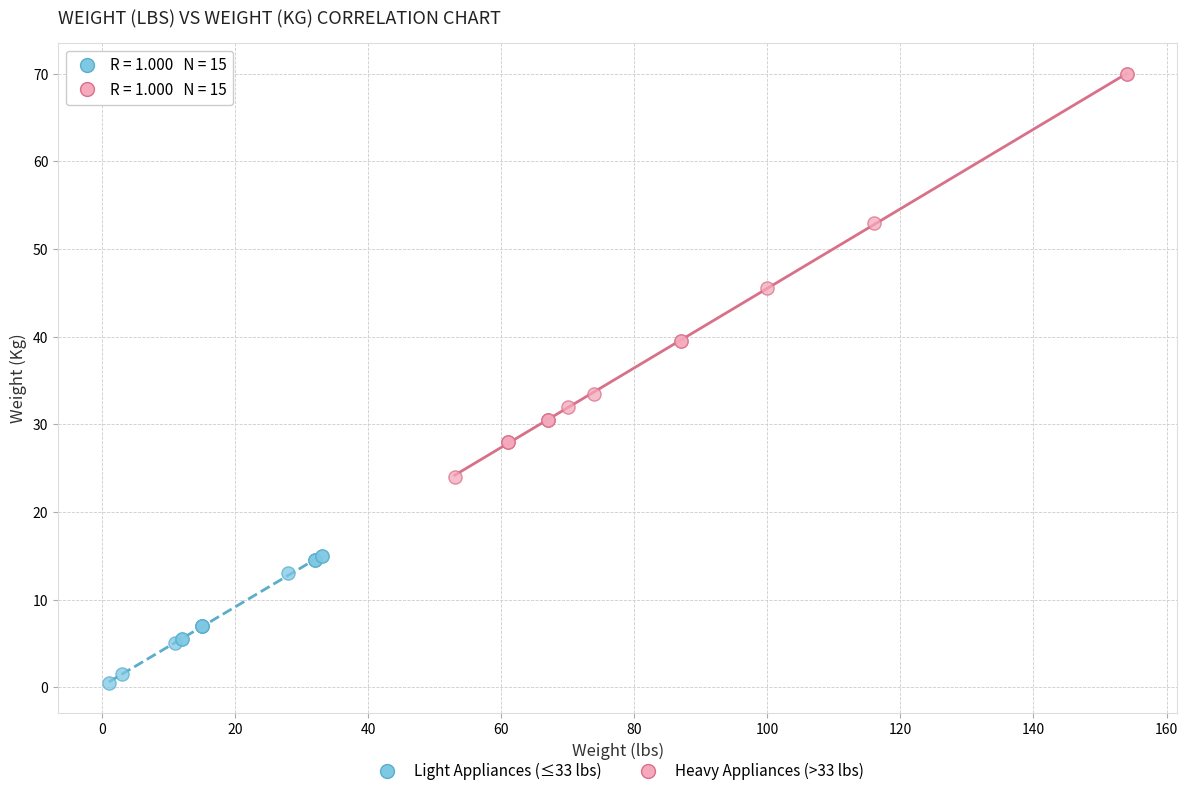

Which series contains the highest Y value?

Heavy Appliances (>33 lbs)